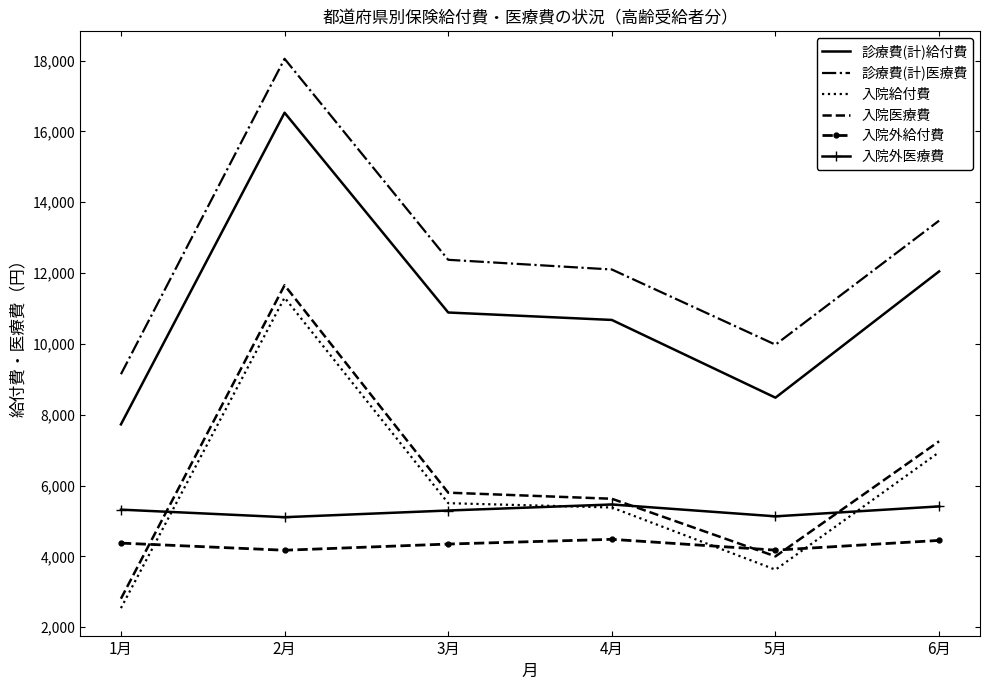

Is it true that 入院医療費 equals 16928.7 at 2月?

False